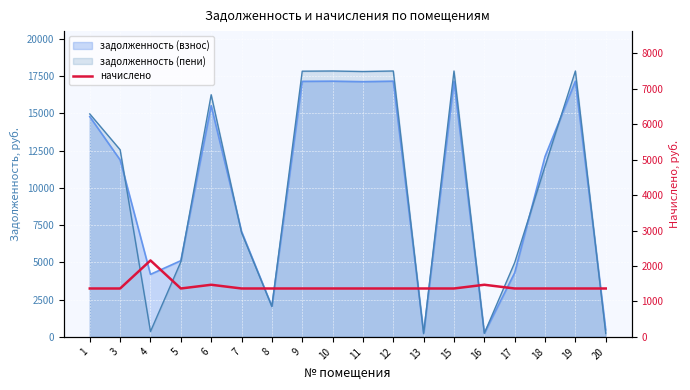

The chart shows a value of 762.8 at 20. True or false?

False